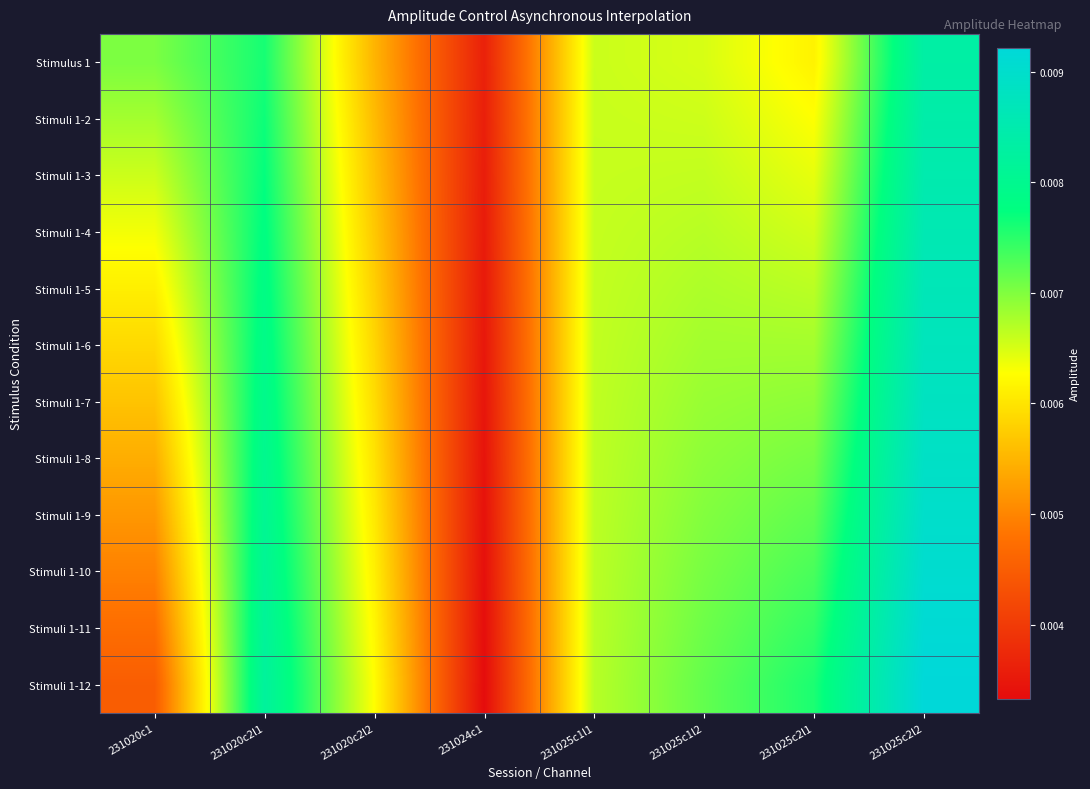

Rank the series at 231025c2l1 from highest to lowest value.

Stimuli 1-12, Stimuli 1-11, Stimuli 1-10, Stimuli 1-9, Stimuli 1-8, Stimuli 1-7, Stimuli 1-6, Stimuli 1-5, Stimuli 1-4, Stimuli 1-3, Stimuli 1-2, Stimulus 1